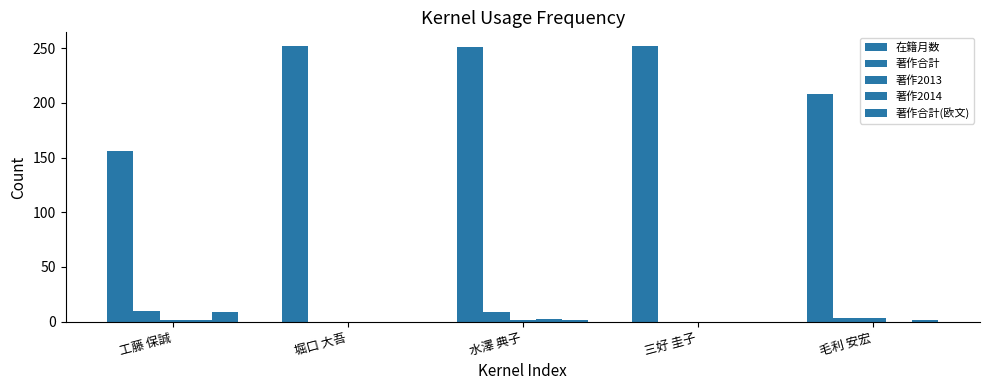

How many groups of bars are there?

5